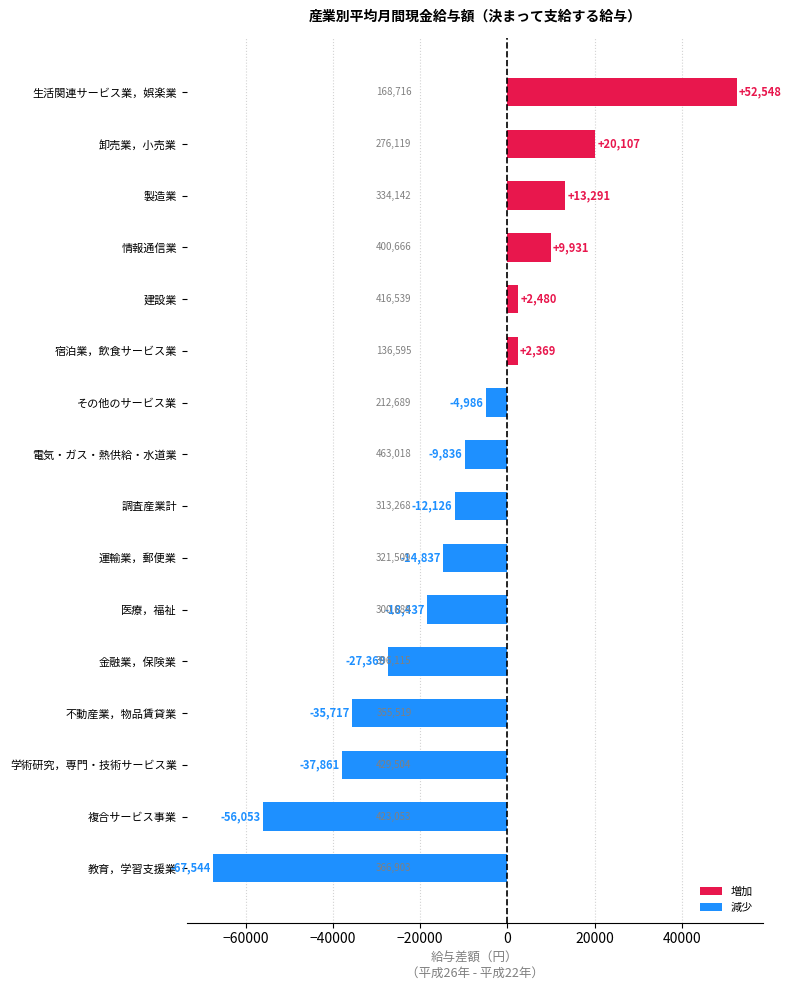

The value at 金融業，保険業 is -27369. True or false?

True